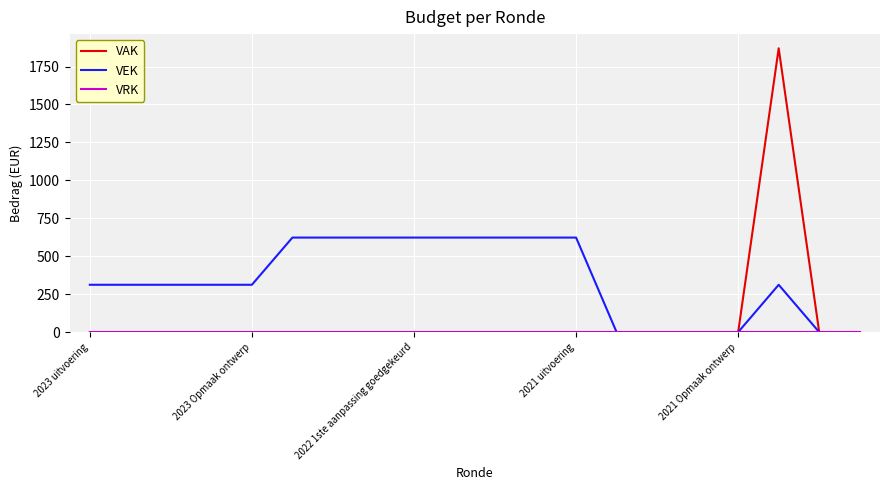

Does the chart display data point markers on the line(s)?

No